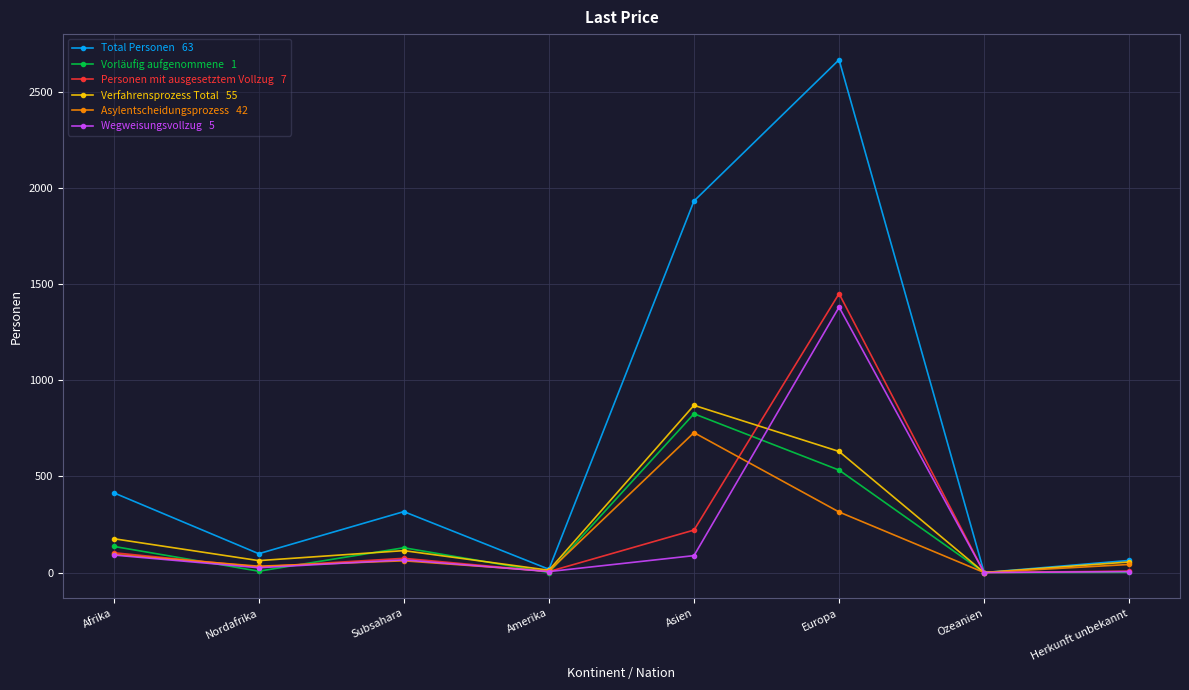

What is the total value across all series at Europa?

6978